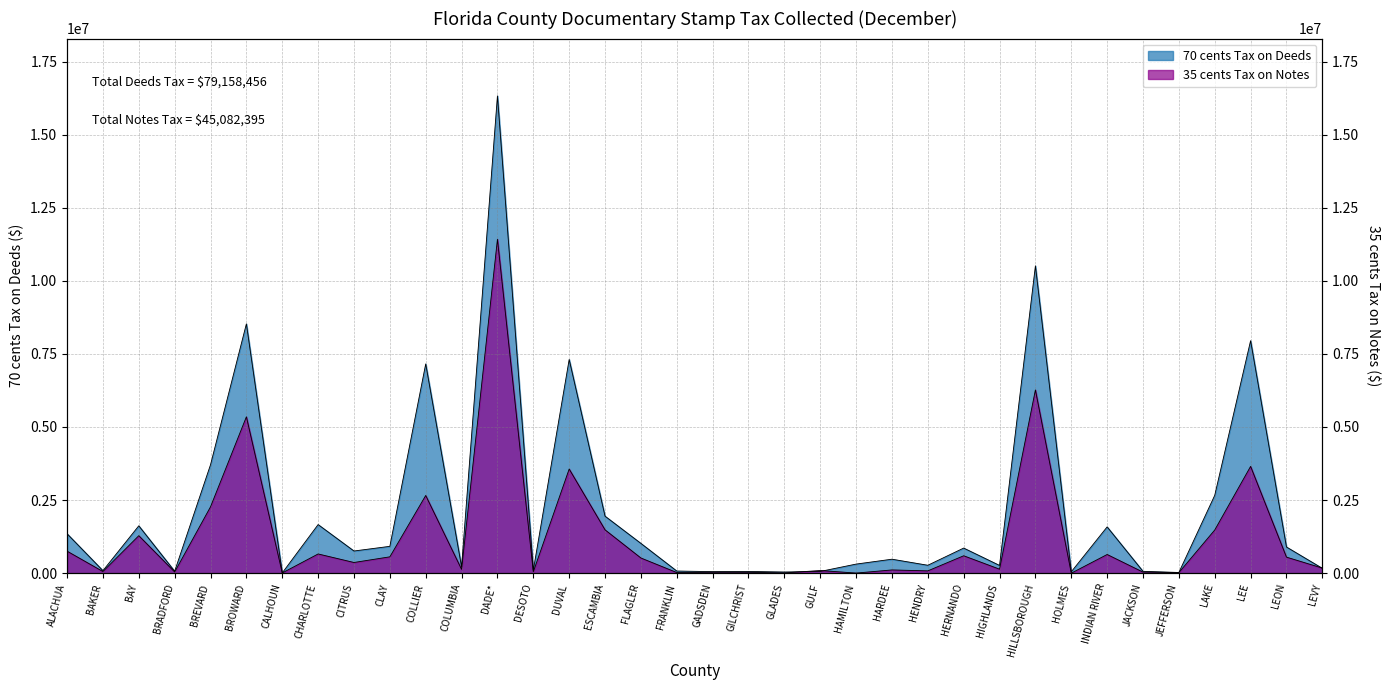

What is the difference between the 70 cents Tax on Deeds values at HOLMES and HARDEE?

430166.8